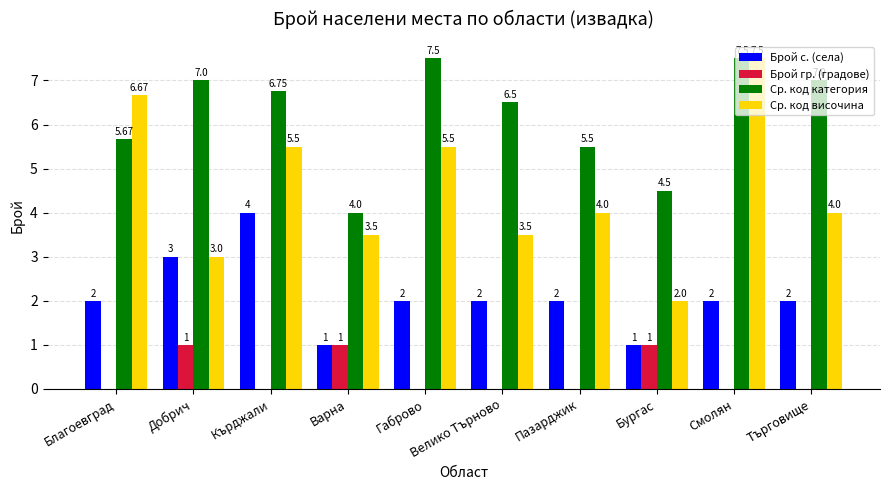

Where does the Ср. код категория series first go above 6?

Добрич